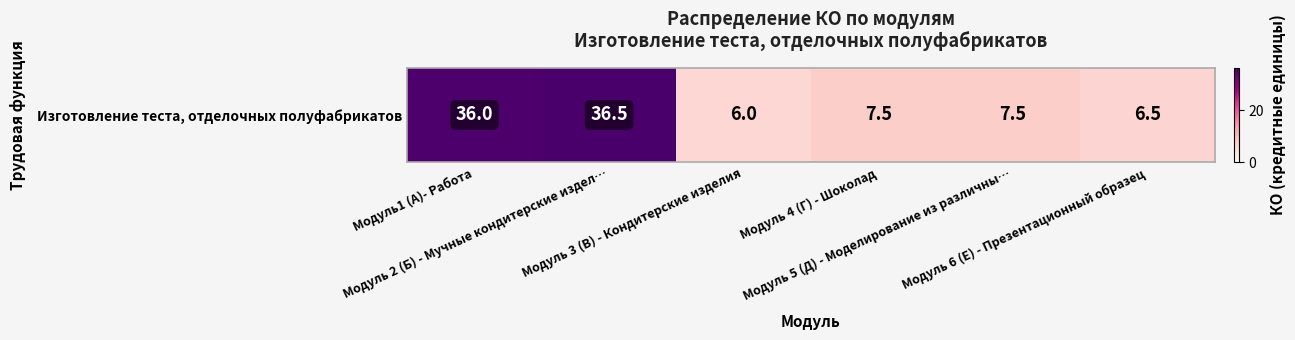

Rank the categories by value from highest to lowest.

Модуль 2 (Б) - Мучные кондитерские издел…, Модуль1 (А)- Работа, Модуль 4 (Г) - Шоколад, Модуль 5 (Д) - Моделирование из различны…, Модуль 6 (Е) - Презентационный образец, Модуль 3 (В) - Кондитерские изделия